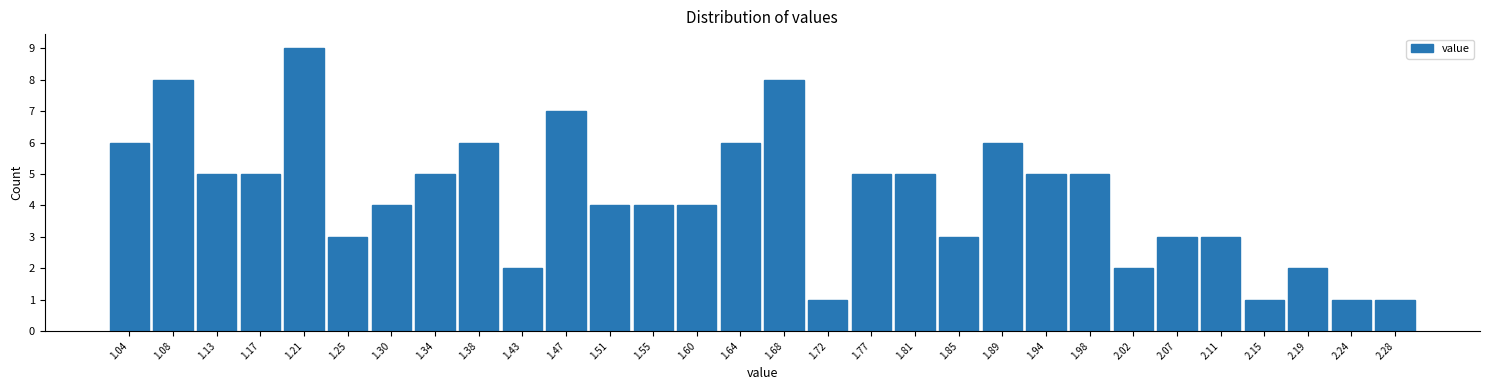

How tall is the bar that spans 2.085 to 2.130 on the x-axis? Neither the bar edges nor the heights are printed on the chart, so give them approximately, as read against the axes.

3